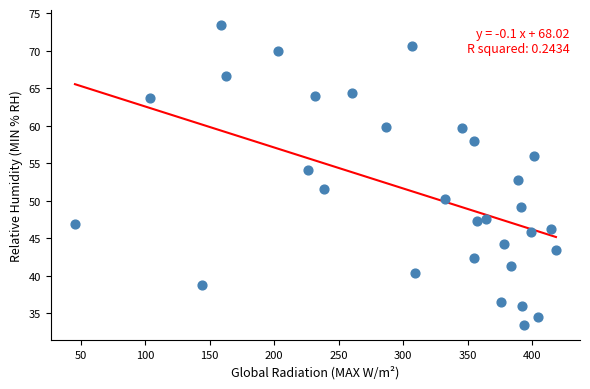

What is the range of X values (max minus min)?

373.0